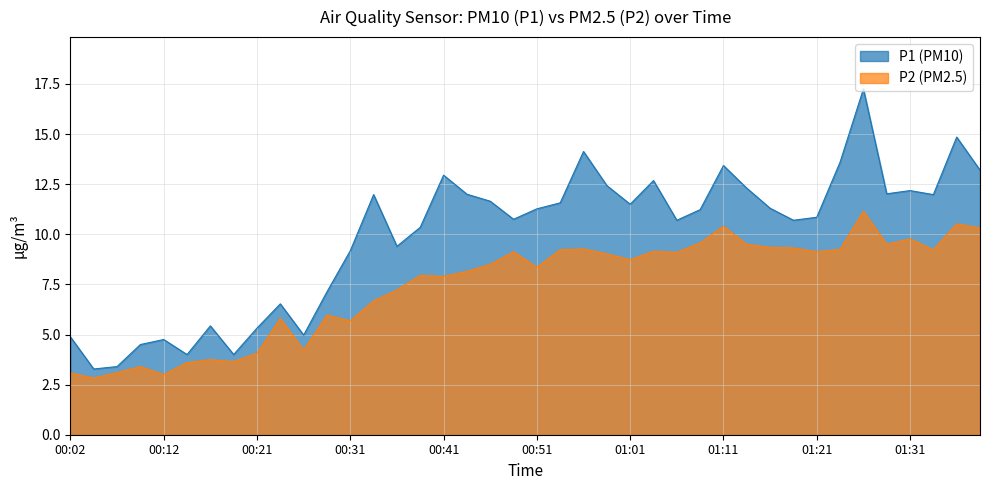

True or false: P1 has a value of 12.0 at 00:34.

True